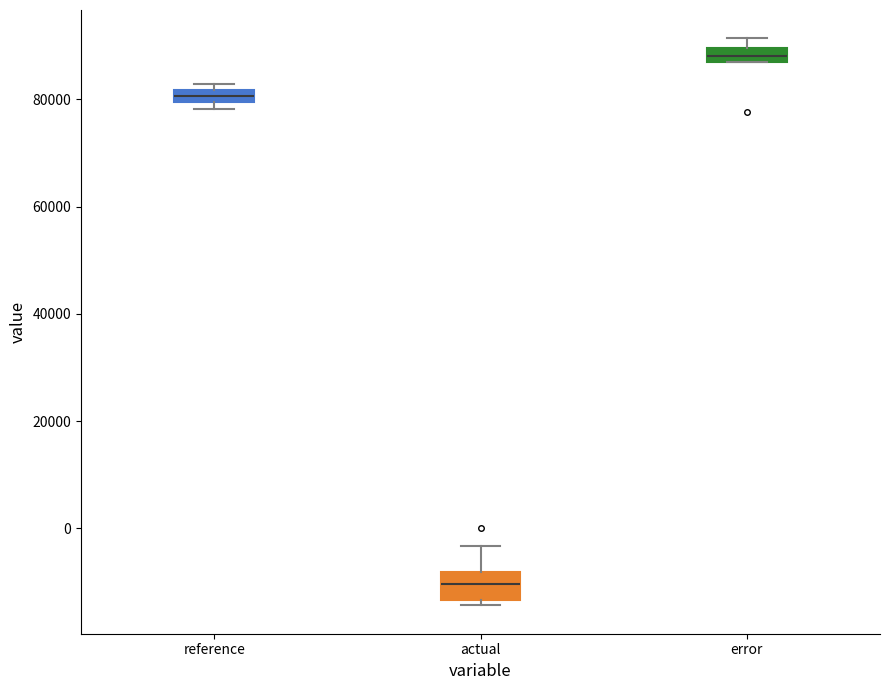

Where is the upper edge of the box for reference on the y-axis? The values are not printed on the chart, so give them approximately, as read against the axis.

82000